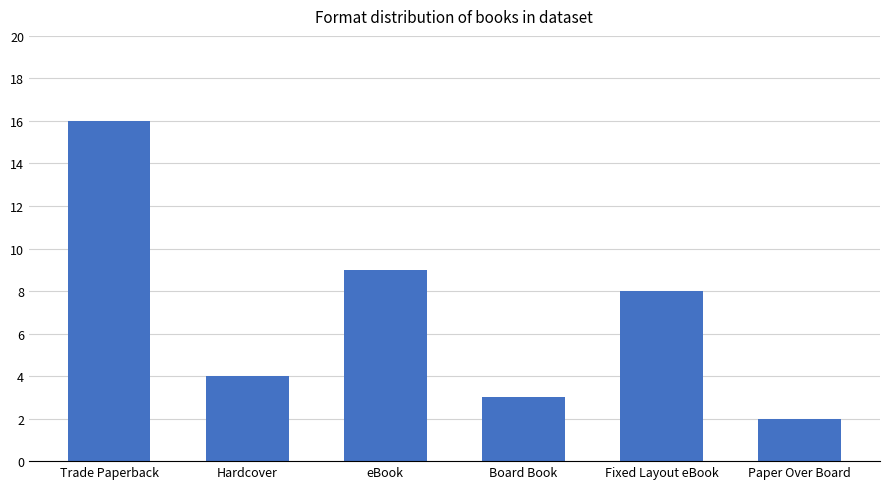

What is the sum of the values at Fixed Layout eBook and Paper Over Board?

10